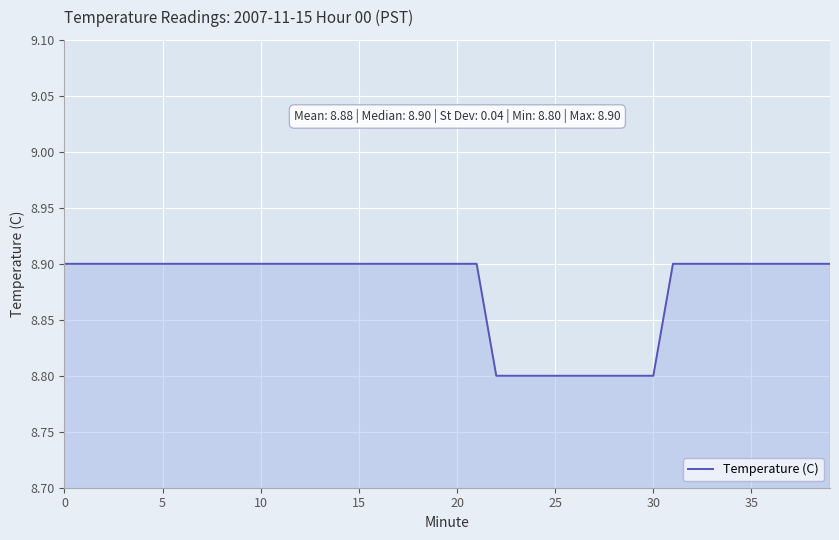

What is the greatest value displayed?

8.9